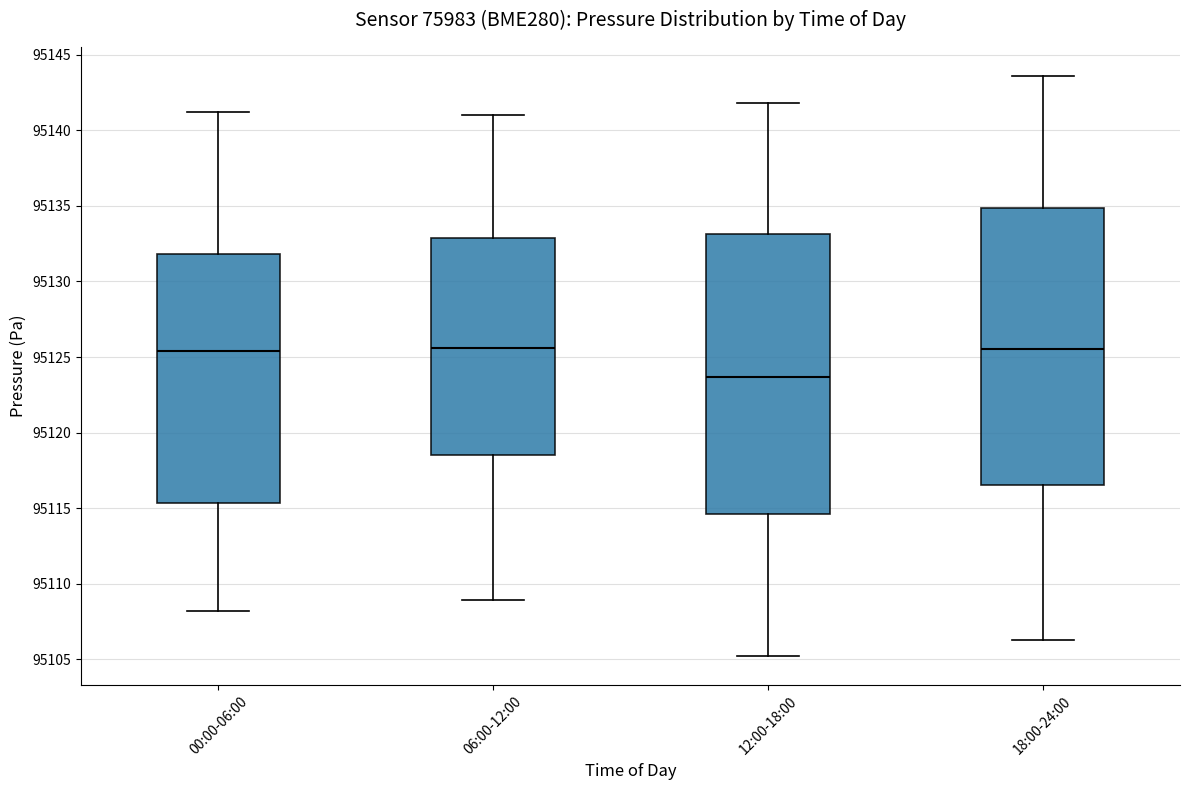

Reading left to right, transcribe this box plot: for each box, give where its median line is, the range the box spans, and where its two whiskers end, as read against the y-axis. The values are not printed on the chart, so give them approximately, as read against the axis.

00:00-06:00: median 95125.5, box 95115.5 to 95132.0, whiskers 95108.0 to 95141.0
06:00-12:00: median 95125.5, box 95118.5 to 95133.0, whiskers 95109.0 to 95141.0
12:00-18:00: median 95123.5, box 95114.5 to 95133.0, whiskers 95105.0 to 95142.0
18:00-24:00: median 95125.5, box 95116.5 to 95135.0, whiskers 95106.5 to 95143.5